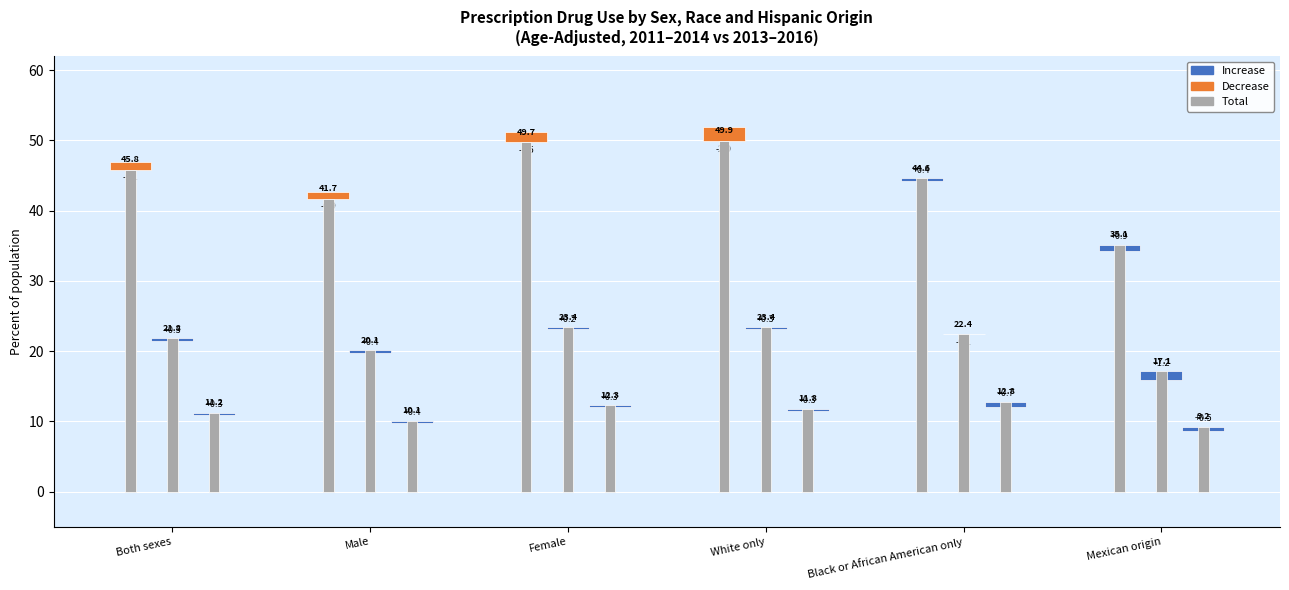

What is the average value of the Five or more (2011-2014) series?

10.8